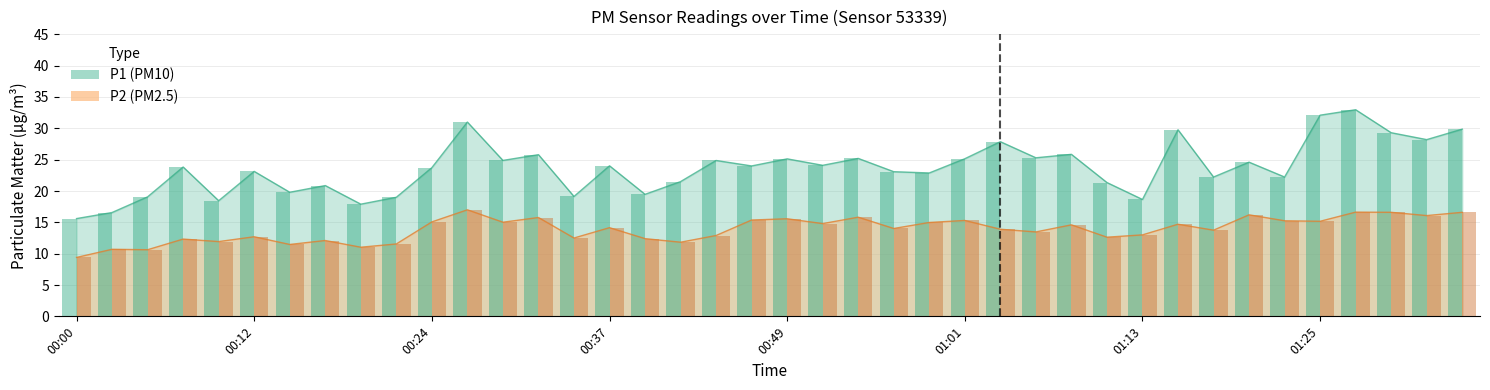

Rank the categories by P1 value from lowest to highest.

00:00, 00:02, 00:20, 00:10, 01:13, 00:22, 00:05, 00:34, 00:39, 00:15, 00:17, 01:11, 00:41, 01:18, 01:23, 00:59, 00:56, 00:12, 00:24, 00:07, 00:46, 00:37, 00:51, 01:21, 00:44, 00:29, 00:49, 01:01, 00:54, 01:06, 00:32, 01:08, 01:03, 01:33, 01:30, 01:16, 01:35, 00:27, 01:25, 01:28